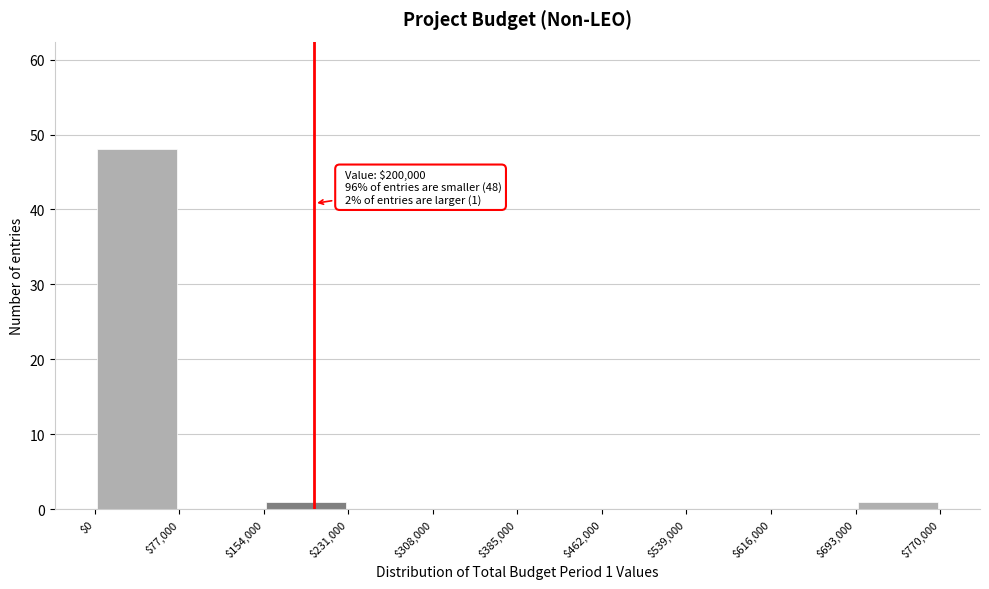

Which range on the x-axis has the tallest bar?

$0 to $77,000